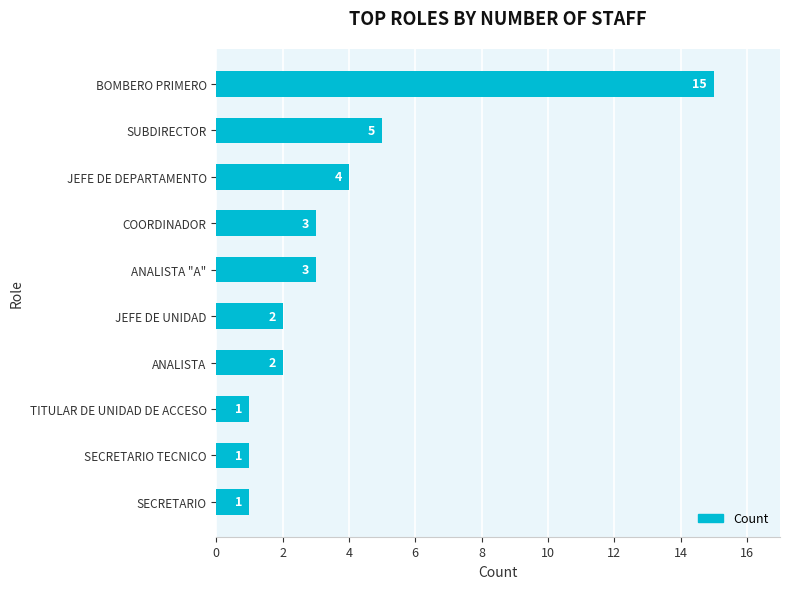

How many categories are shown in the chart?

10